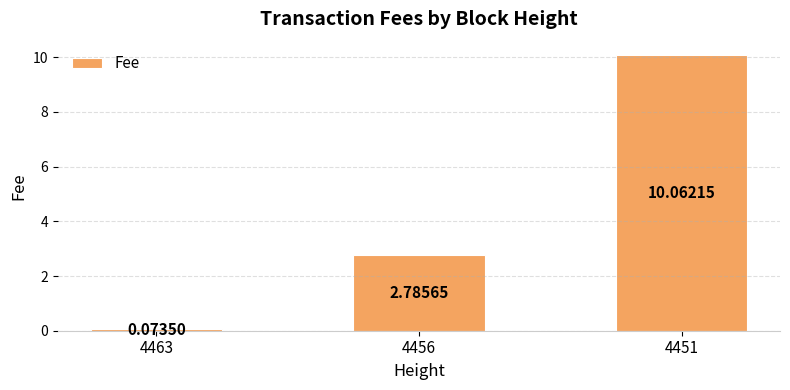

What is the sum of all values?

12.9